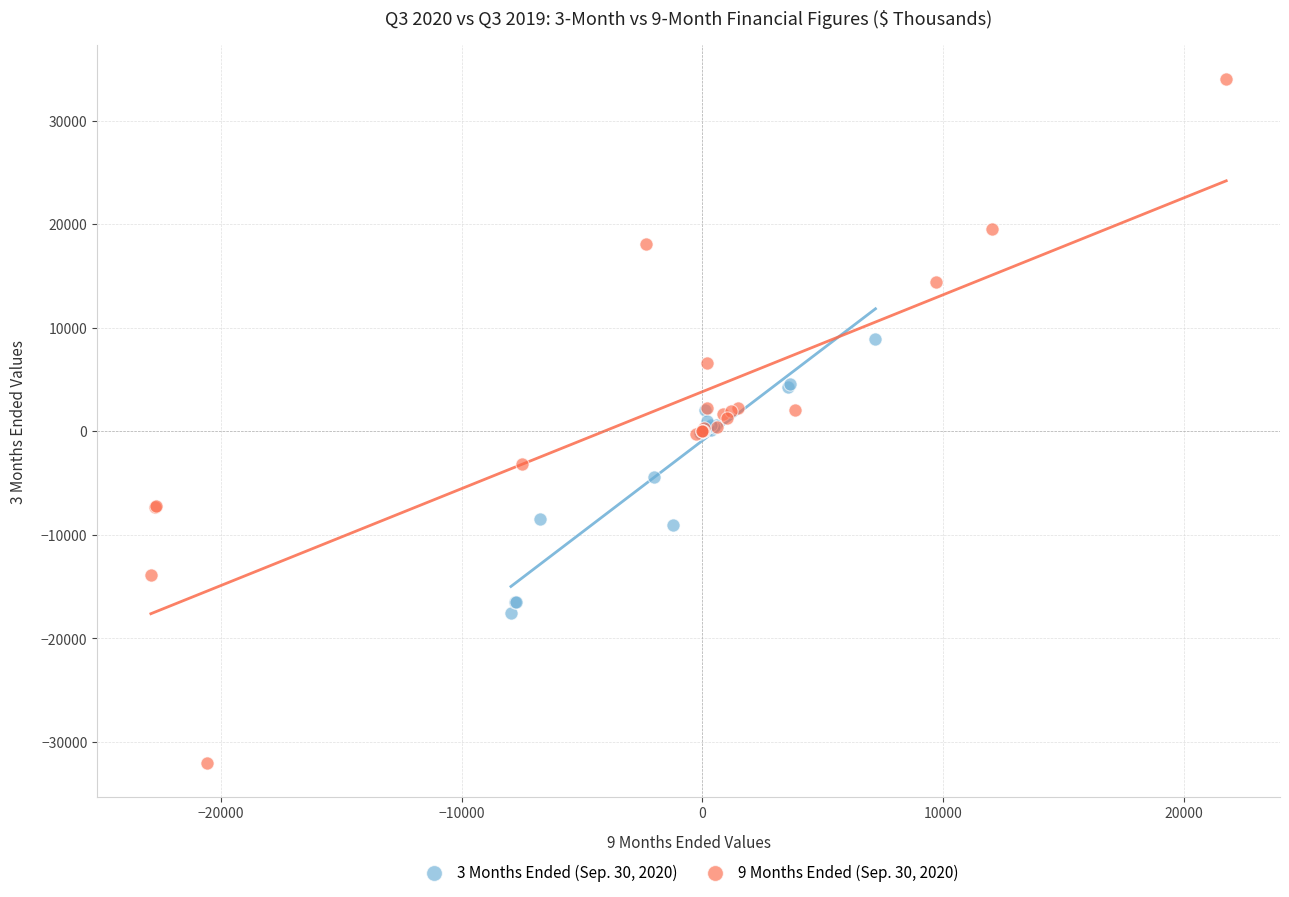

Which series contains the lowest Y value?

9 Months Ended (Sep. 30, 2020)